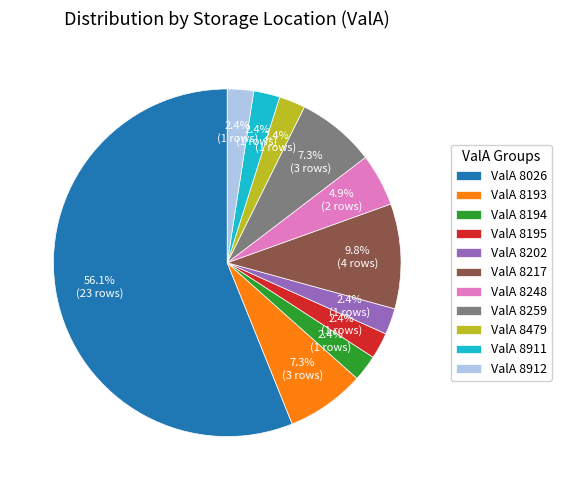

Is there a majority slice in this chart?

Yes